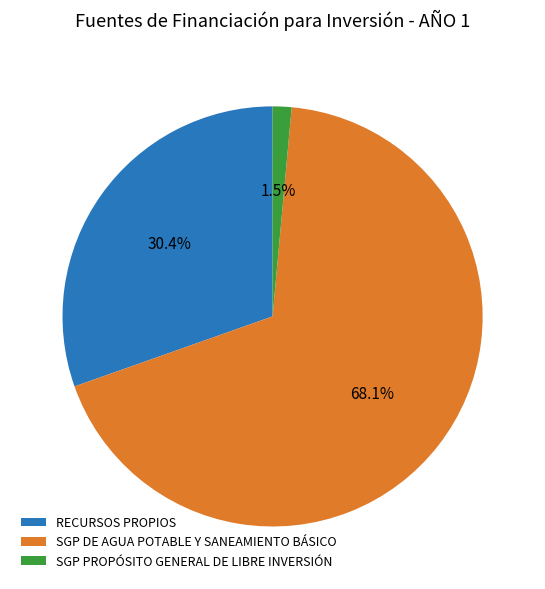

How much of the chart is everything except SGP PROPÓSITO GENERAL DE LIBRE INVERSIÓN?

98.5%